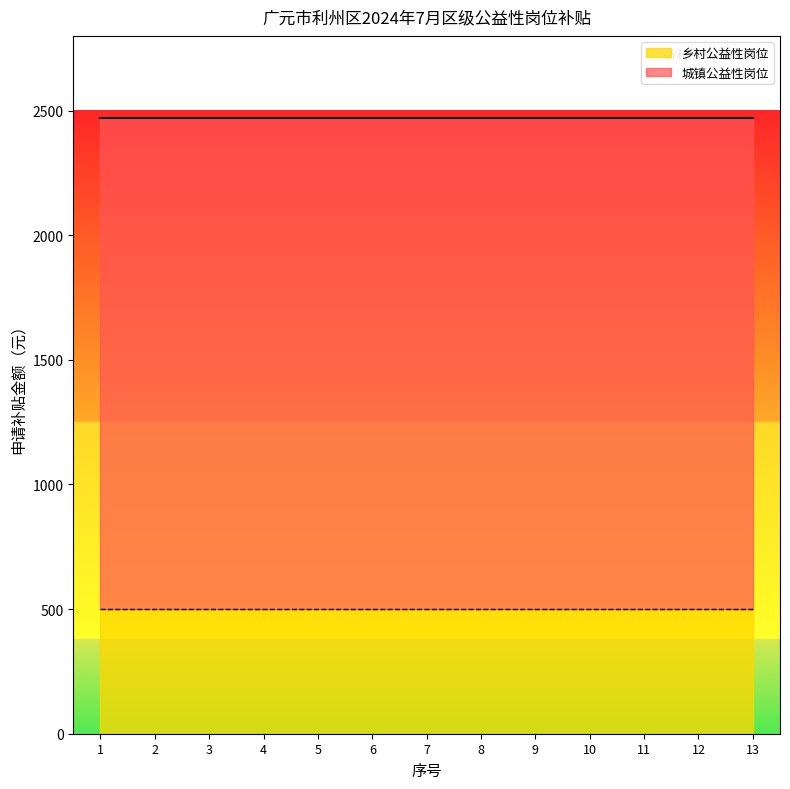

The value of 城镇公益性岗位 at 6 is 3535. True or false?

False